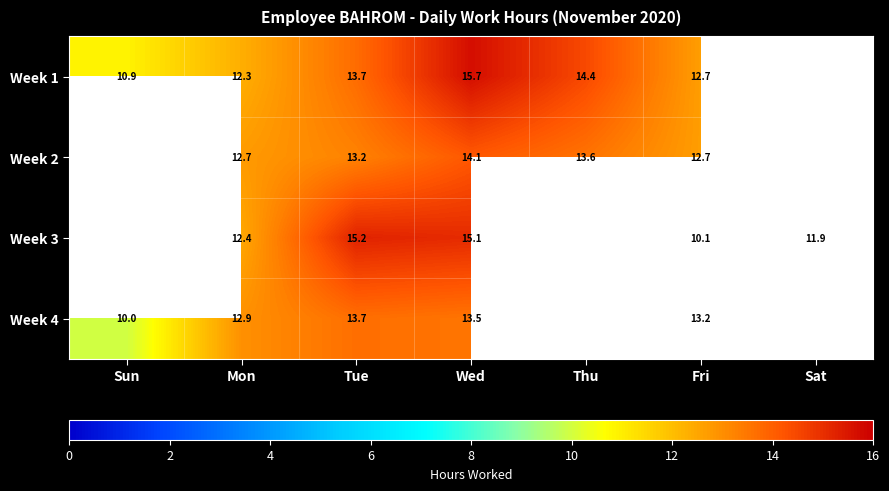

At how many categories does at least one series exceed 11?

6